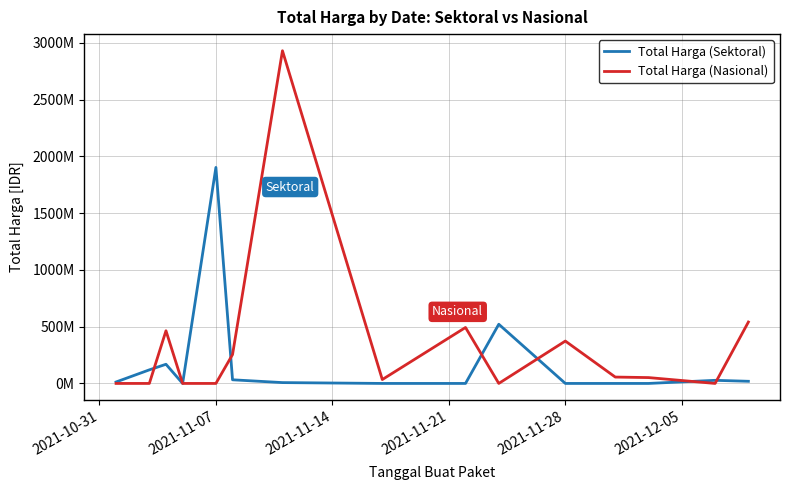

Does the chart have visible grid lines?

Yes